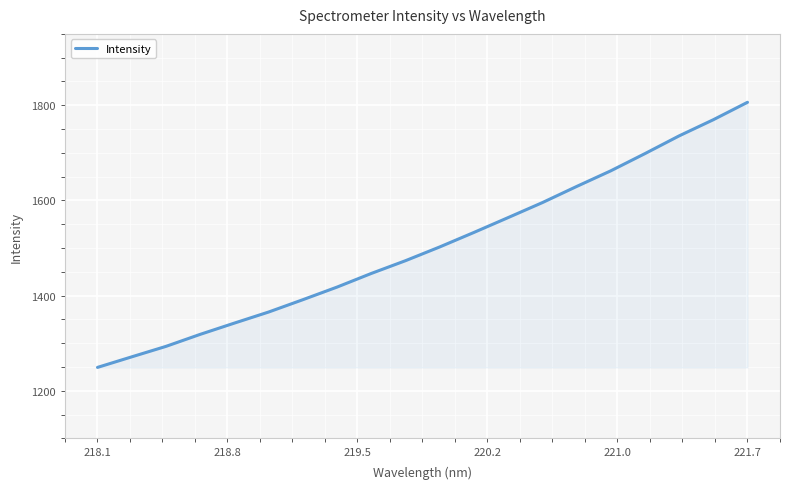

What is the smallest value displayed?

1249.1